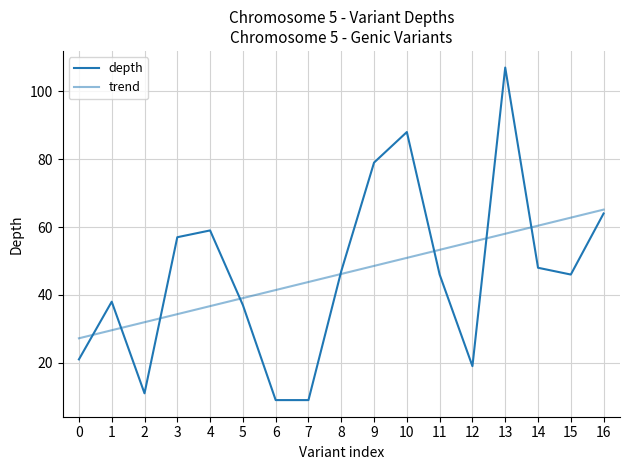

Does the chart have visible grid lines?

Yes